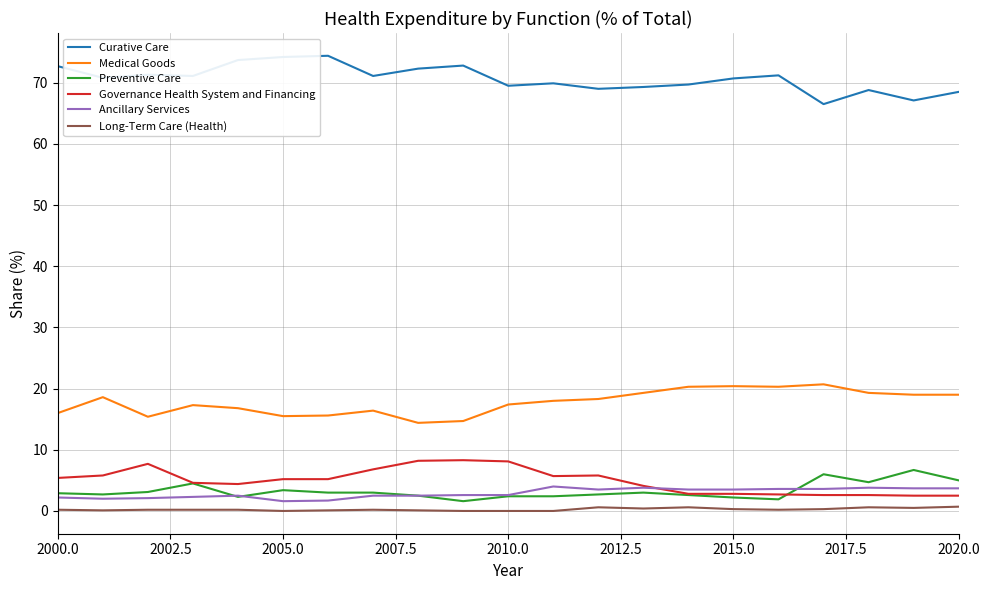

What is the greatest value displayed?

74.4